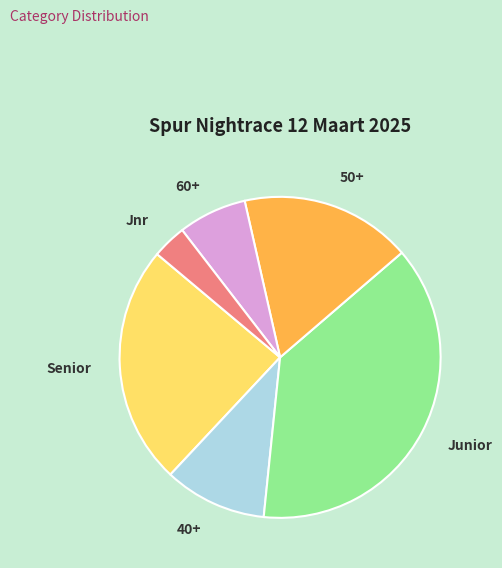

Do Senior and 60+ together represent more than half of the pie?

No